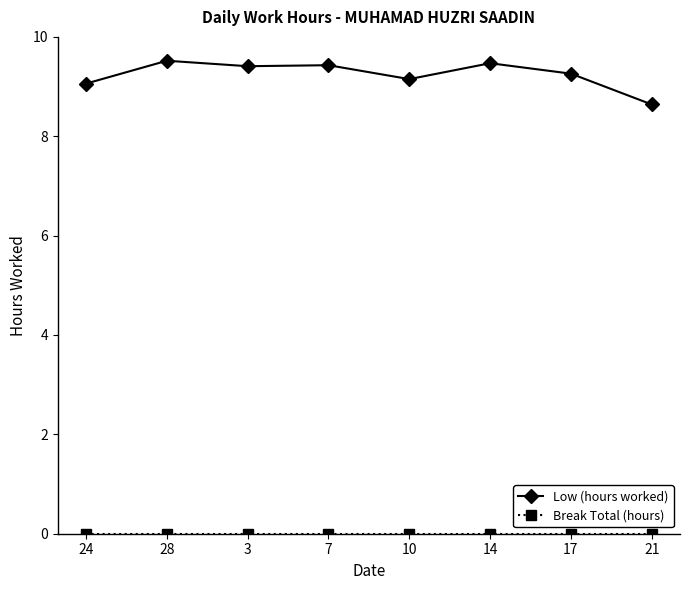

Is this an area chart (filled region under the line)?

No